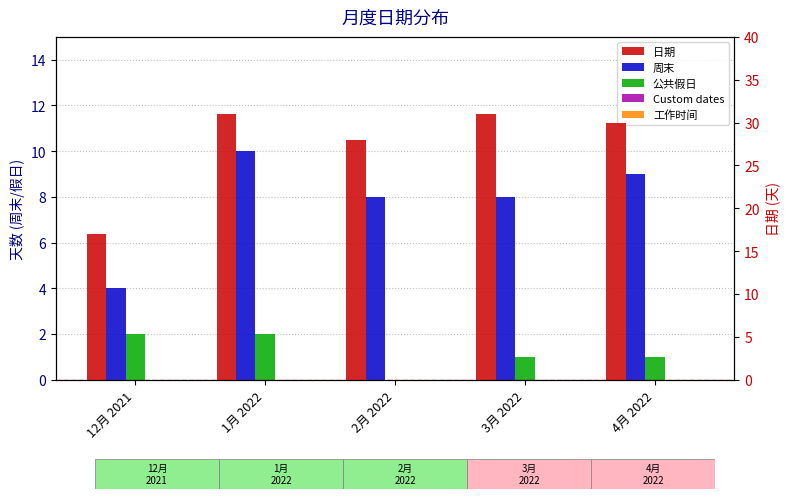

What is the spread (max minus min) of values at 1月 2022?

31